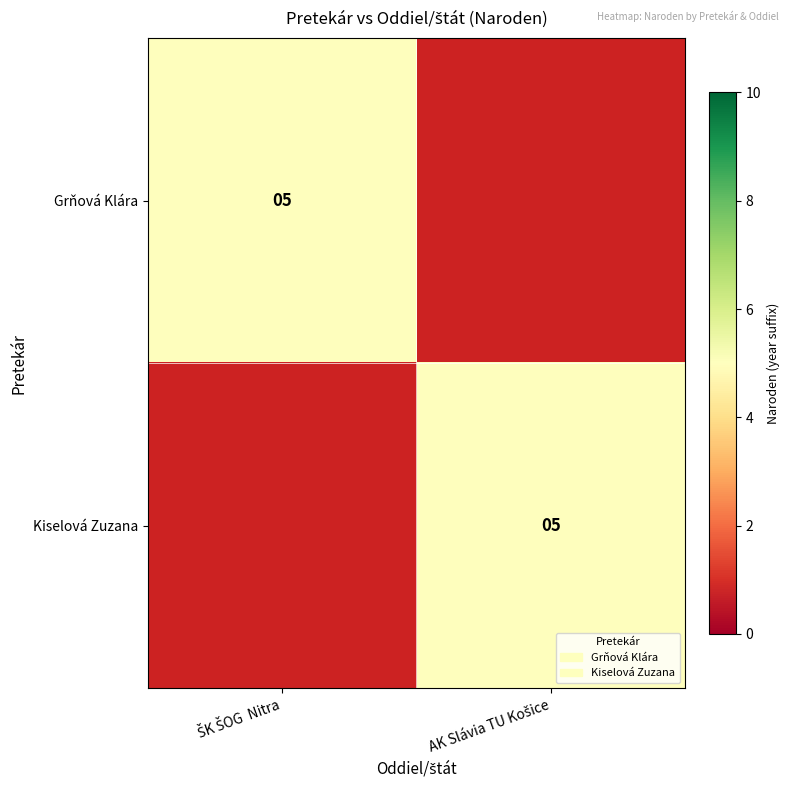

Rank the categories by Kiselová Zuzana value from highest to lowest.

ŠK ŠOG Nitra, AK Slávia TU Košice